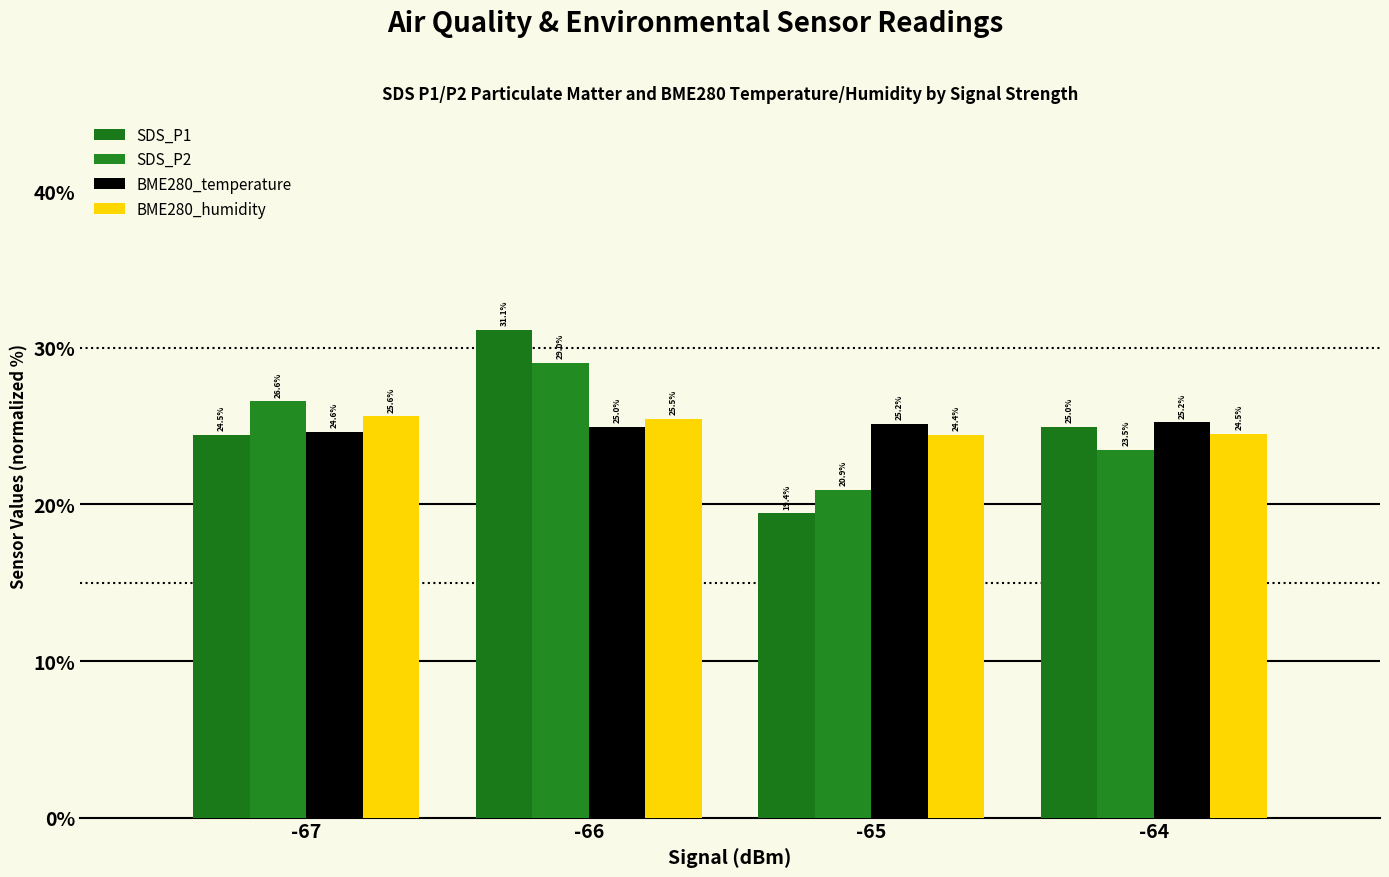

Which label corresponds to the smallest value in the chart?

-65